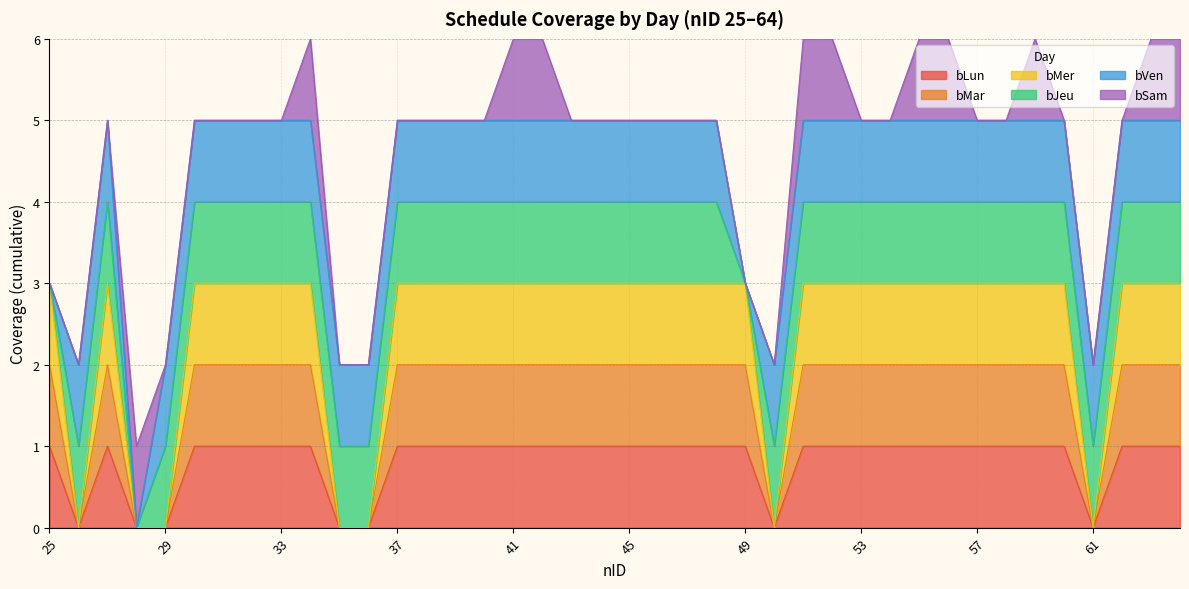

Does the chart have visible grid lines?

Yes